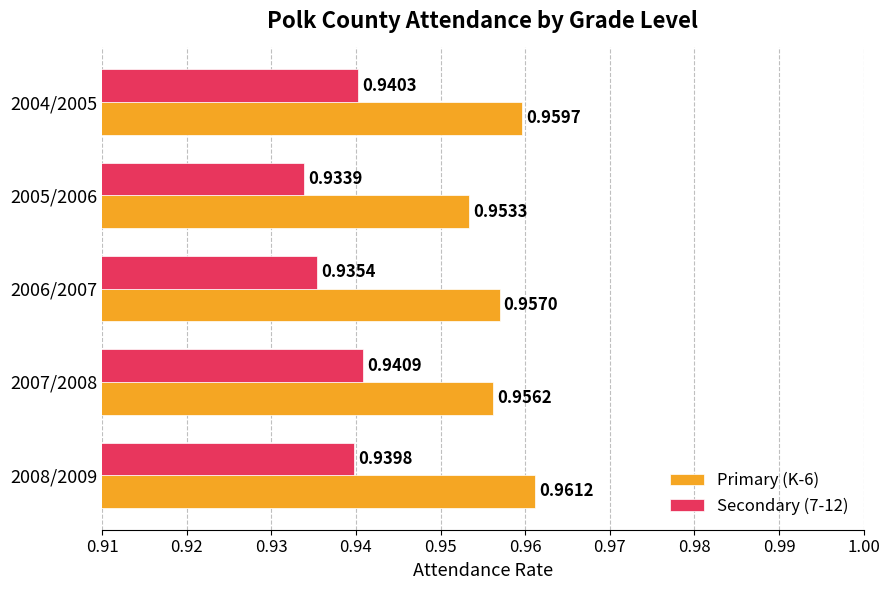

At how many categories does at least one series exceed 0?

5